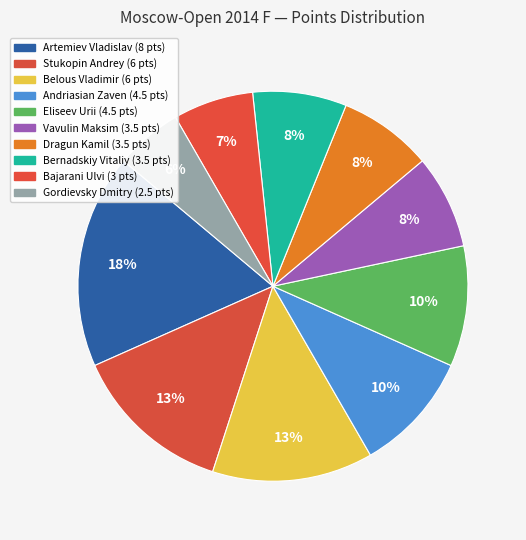

Is the sum of Belous Vladimir and Vavulin Maksim greater than half?

No